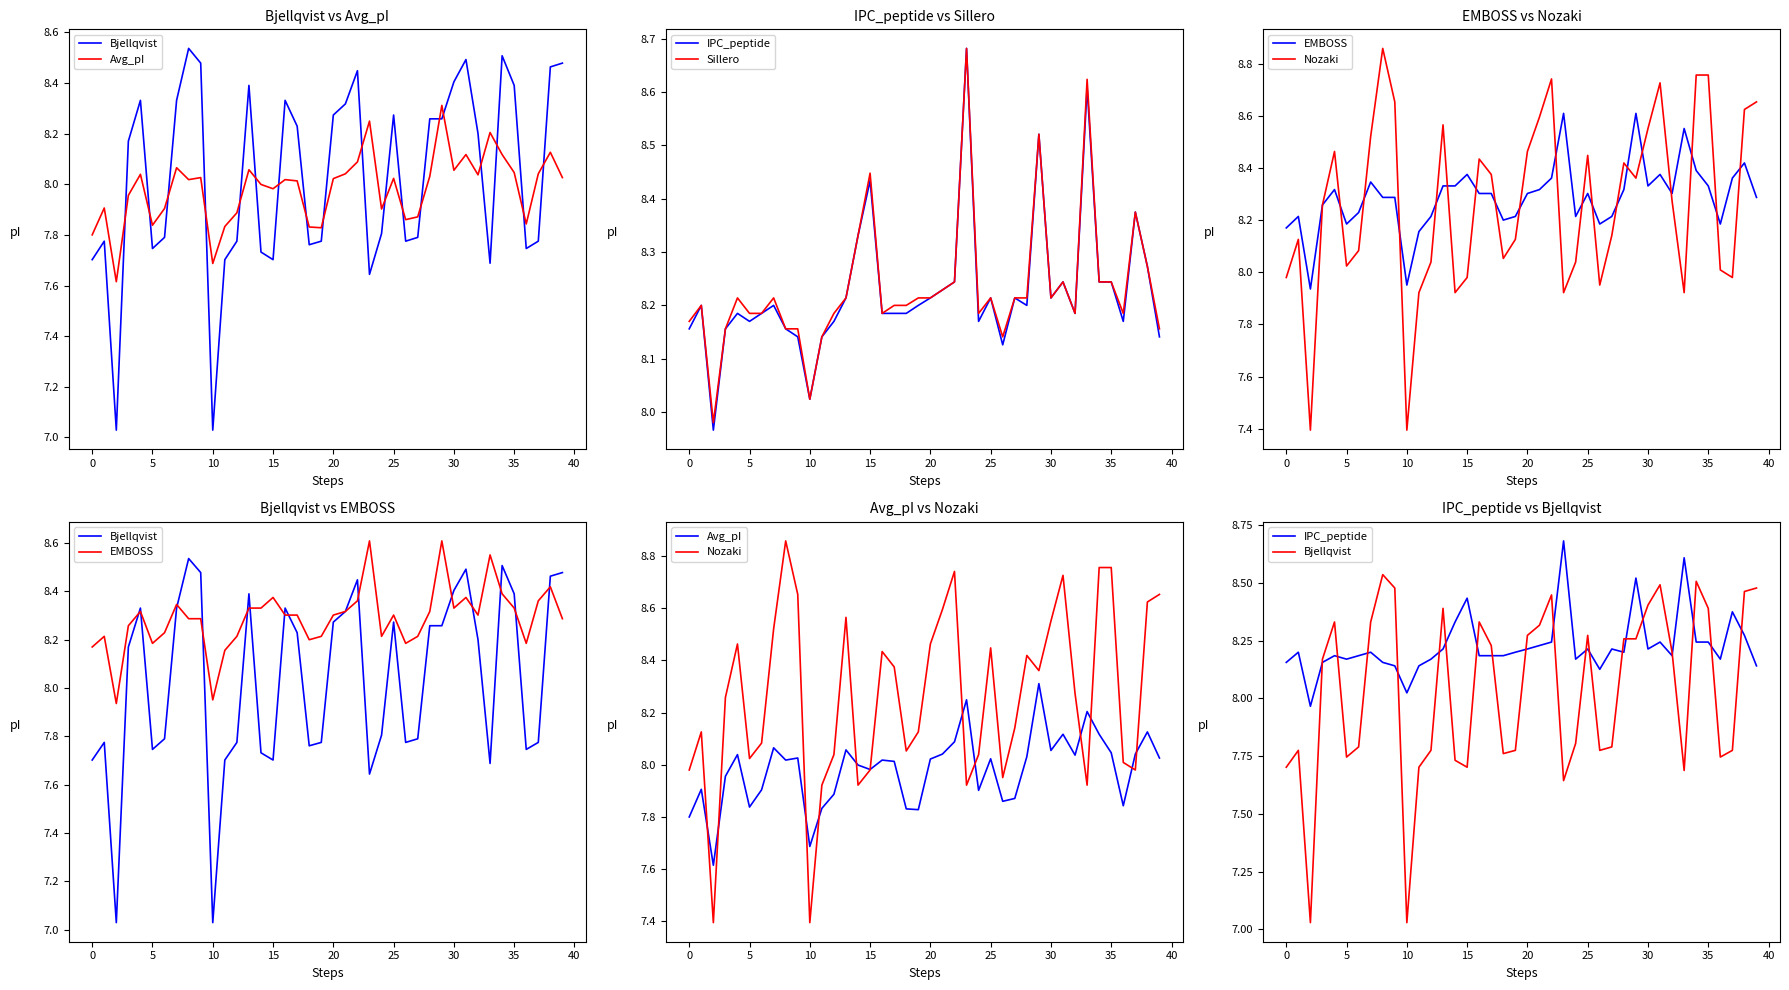

Is it true that Nozaki equals 13.8 at 19?

False